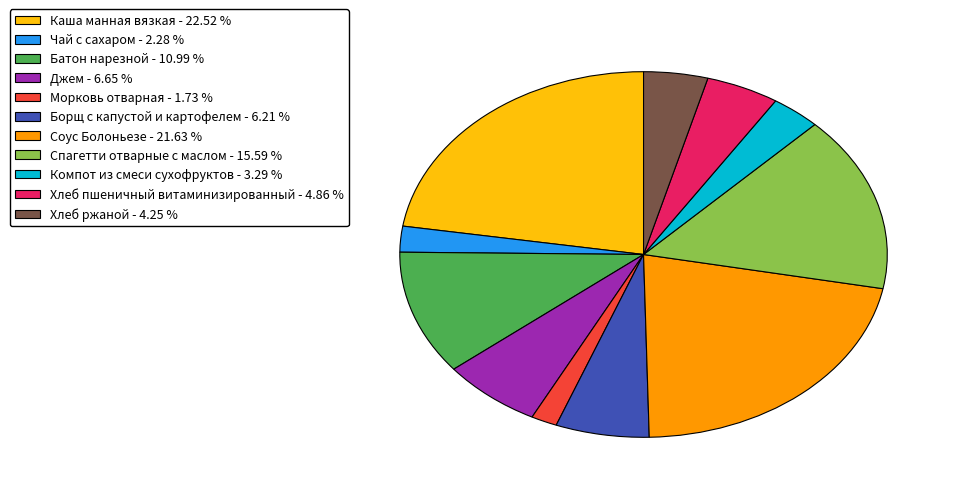

Does Батон нарезной - 10.99 % account for over 50% of the chart?

No